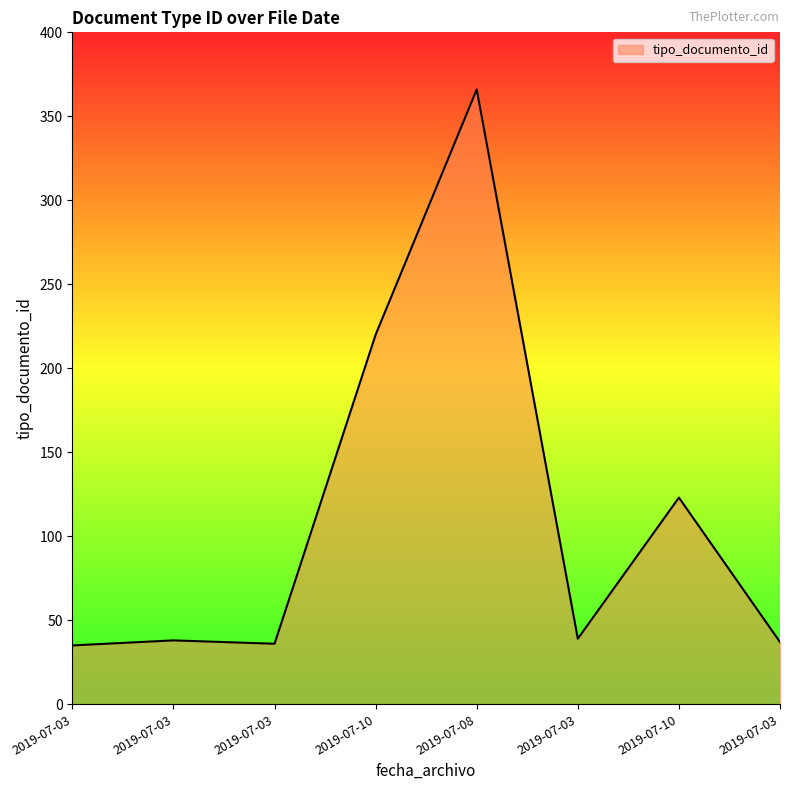

Reading right to left, list all the values displayed in this chart.

2019-07-03=37	2019-07-10=123	2019-07-03=39	2019-07-08=366	2019-07-10=220	2019-07-03=36	2019-07-03=38	2019-07-03=35